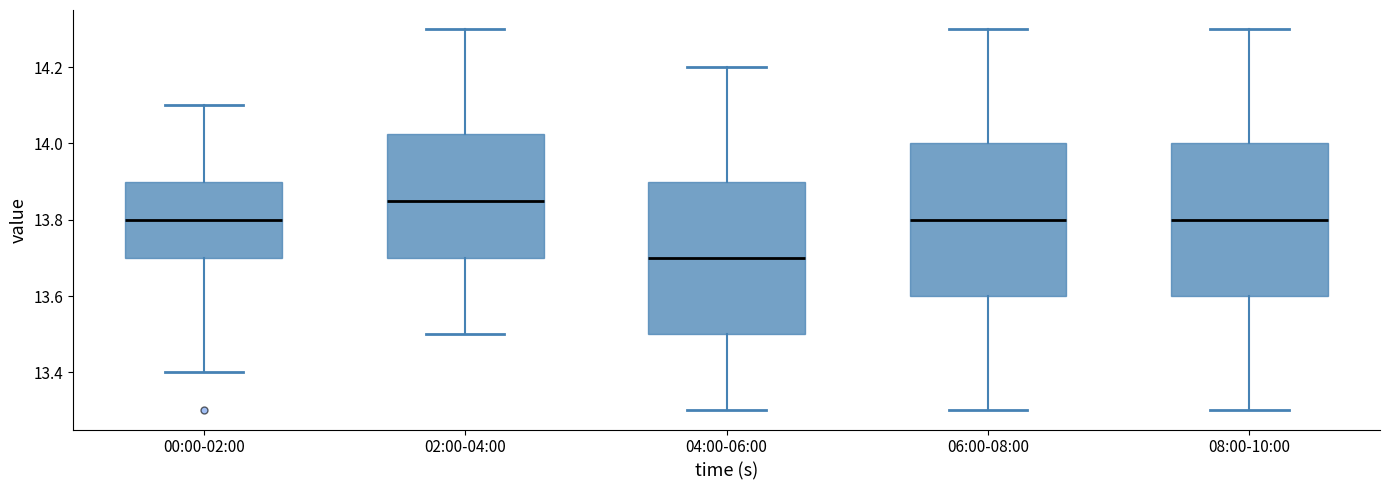

Reading left to right, read every box against the y-axis: the position of its median line, the range the box covers, and the ends of its whiskers. The values are not printed on the chart, so give them approximately, as read against the axis.

00:00-02:00: median 13.80, box 13.70 to 13.90, whiskers 13.40 to 14.10
02:00-04:00: median 13.86, box 13.70 to 14.02, whiskers 13.50 to 14.30
04:00-06:00: median 13.70, box 13.50 to 13.90, whiskers 13.30 to 14.20
06:00-08:00: median 13.80, box 13.60 to 14.00, whiskers 13.30 to 14.30
08:00-10:00: median 13.80, box 13.60 to 14.00, whiskers 13.30 to 14.30